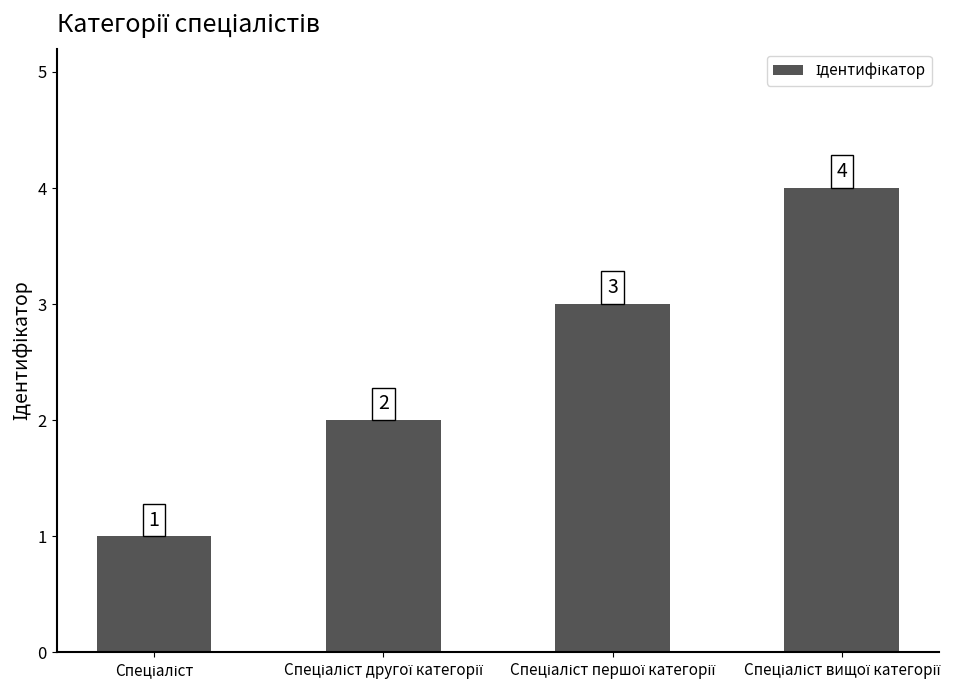

How many values are between 2 and 4?

3